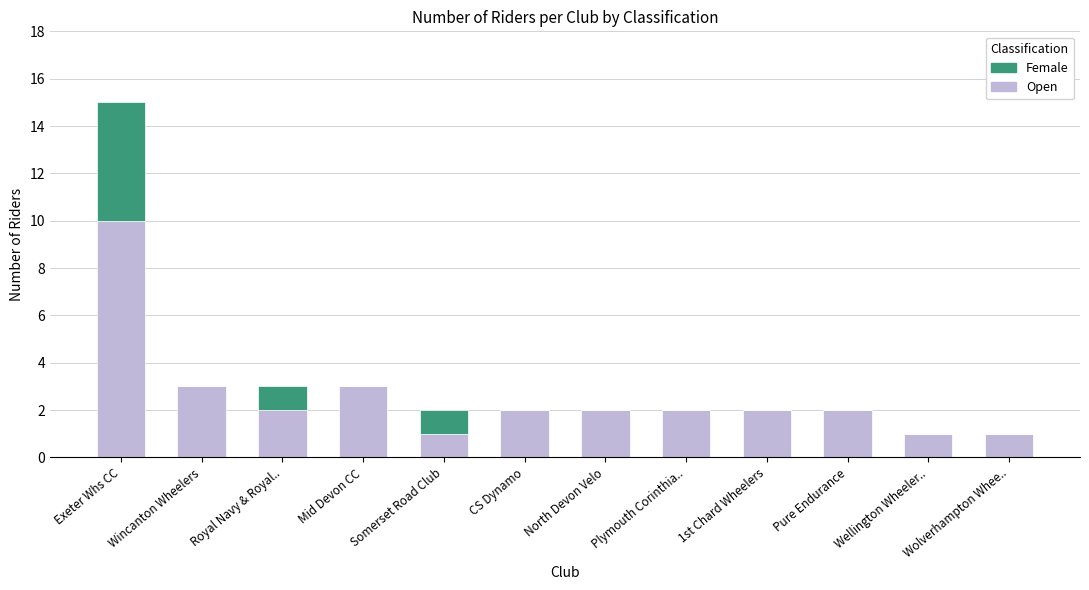

How many distinct data groups are displayed?

2